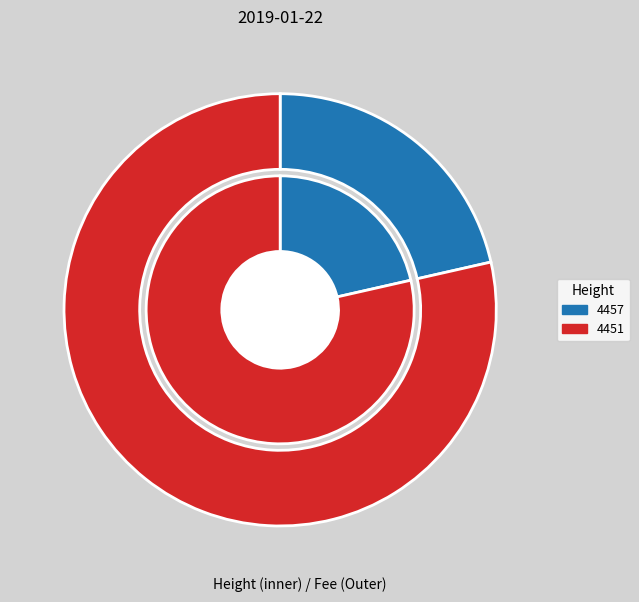

Do 4457 and 4451 together represent more than half of the pie?

Yes